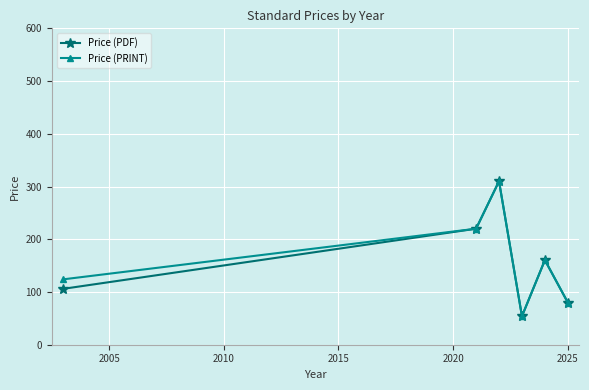

In Price (PDF), how many points are higher than both neighbors (excluding endpoints)?

2